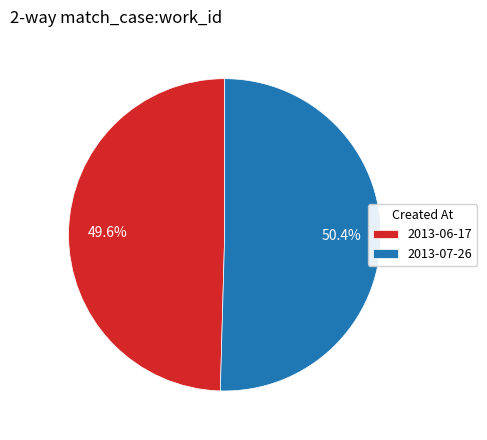

What is the total percentage of 2013-06-17 and 2013-07-26?

100.0%